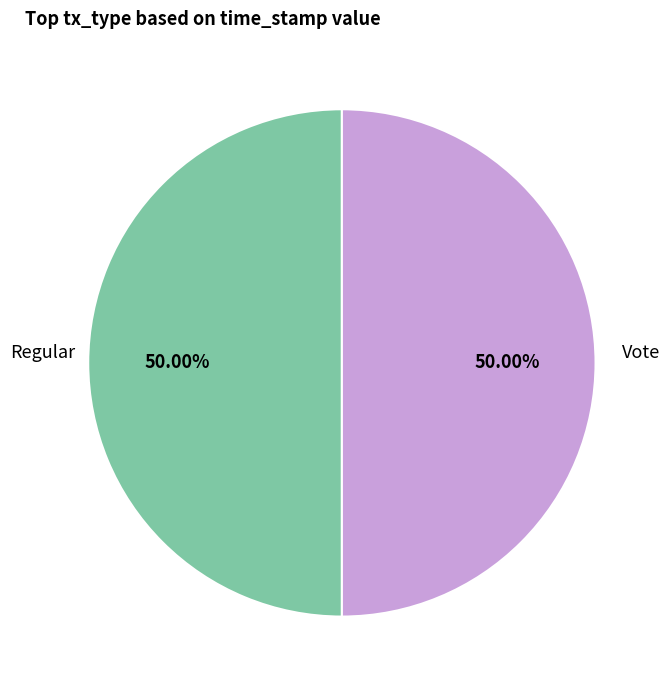

Is the sum of Regular and Vote greater than half?

Yes